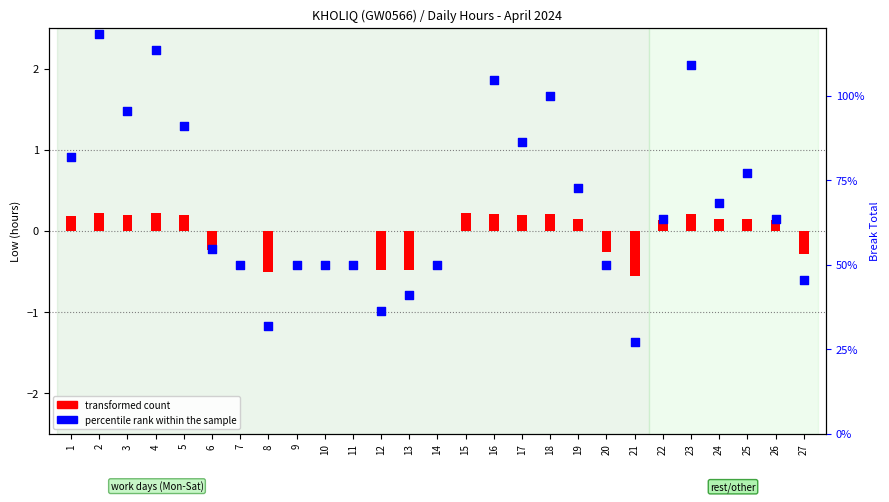

Which series reaches the maximum Y coordinate?

percentile rank within the sample